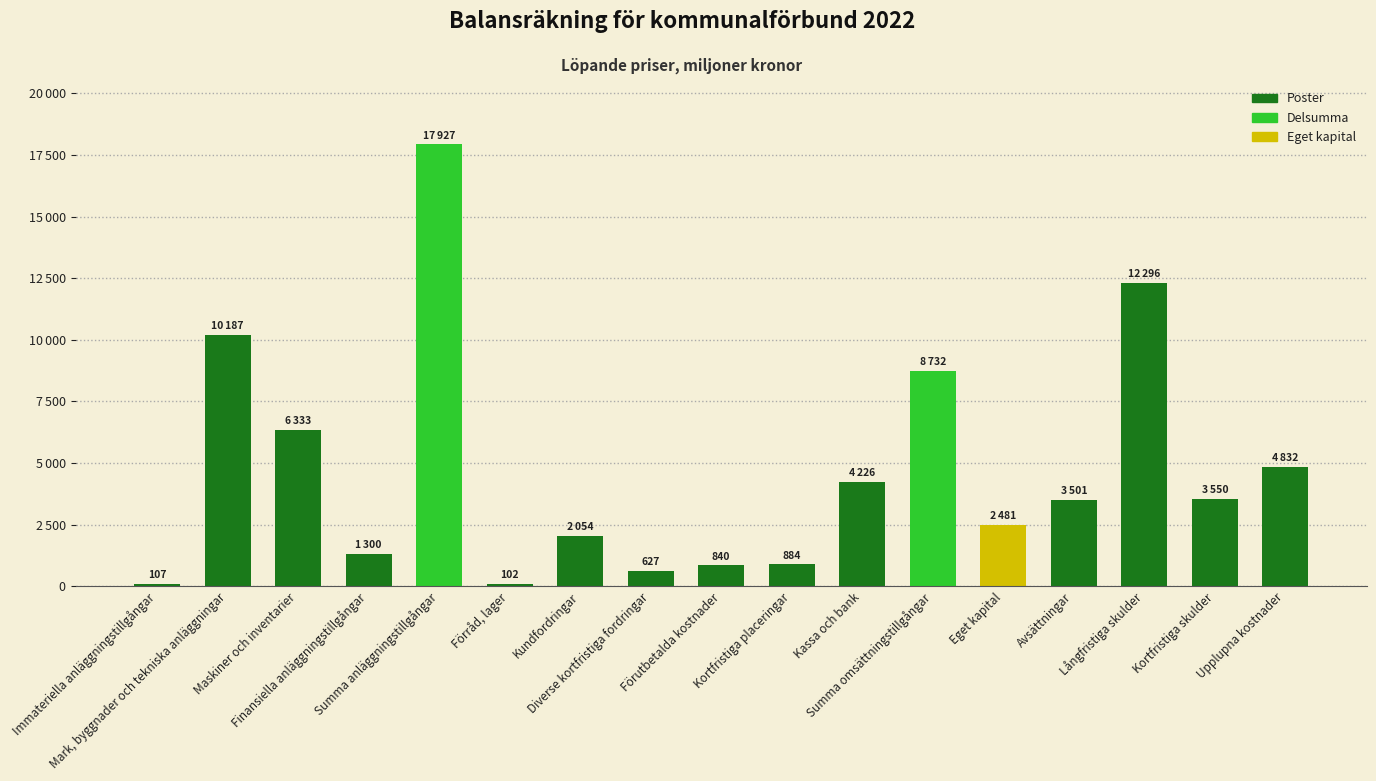

How many series are shown in this chart?

1